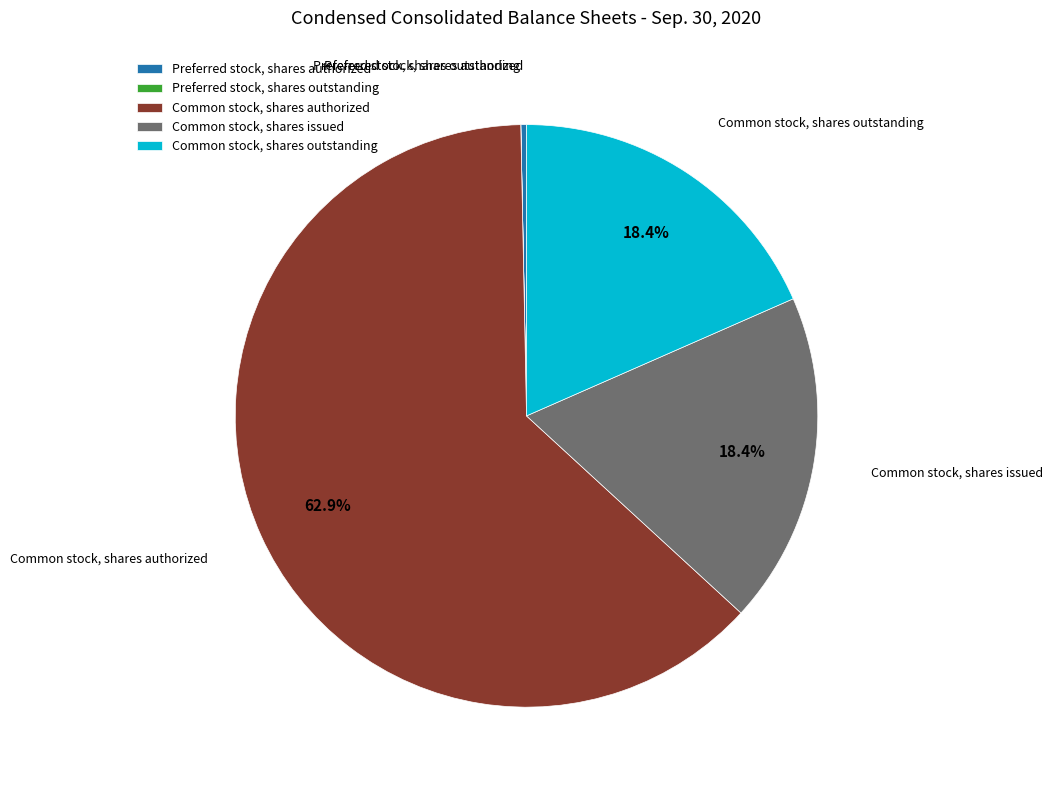

What is the majority slice?

Common stock, shares authorized